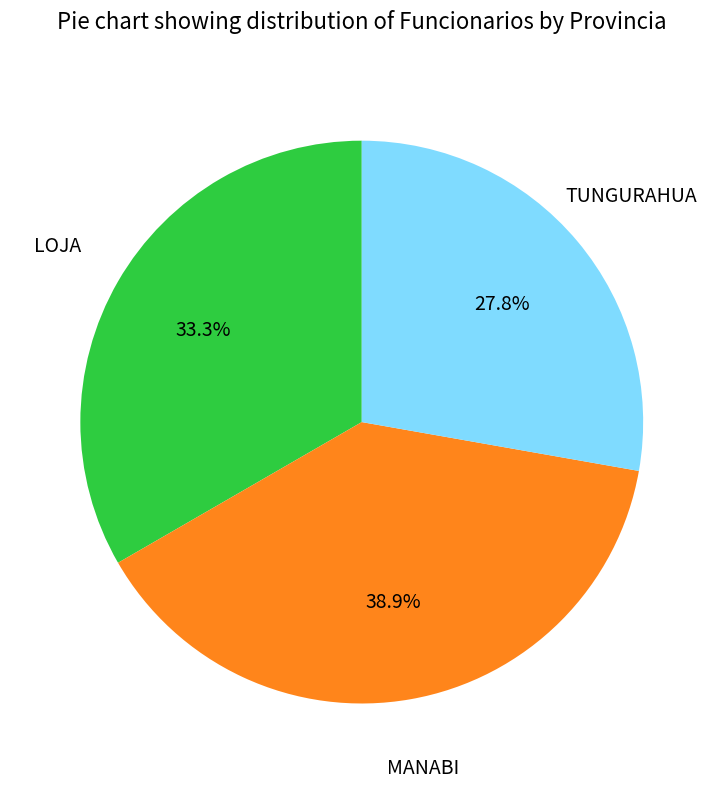

True or false: TUNGURAHUA accounts for 28% of the total.

True